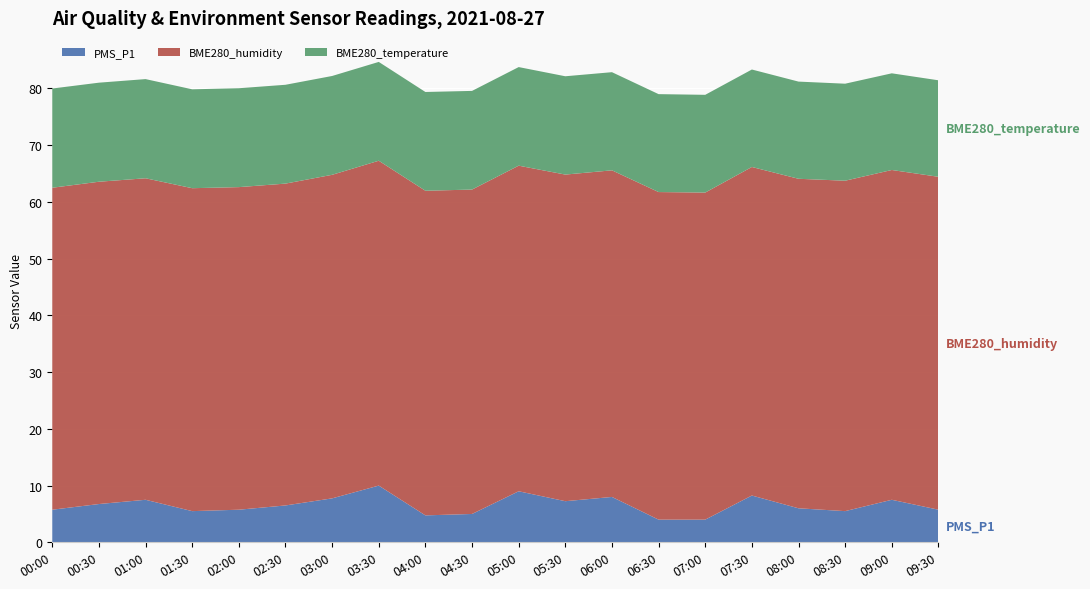

Reading left to right, list all the values displayed in this chart.

PMS_P1: 5.8	6.8	7.5	5.5	5.8	6.5	7.8	10.0	4.8	5.0	9.0	7.2	8.0	4.0	4.0	8.2	6.0	5.5	7.5	5.8
BME280_humidity: 56.8	56.8	56.7	56.9	56.9	56.7	57.0	57.3	57.2	57.2	57.4	57.6	57.6	57.7	57.6	57.9	58.1	58.2	58.1	58.7
BME280_temperature: 17.5	17.5	17.5	17.4	17.4	17.4	17.4	17.4	17.4	17.4	17.4	17.3	17.3	17.3	17.2	17.2	17.1	17.1	17.0	17.0